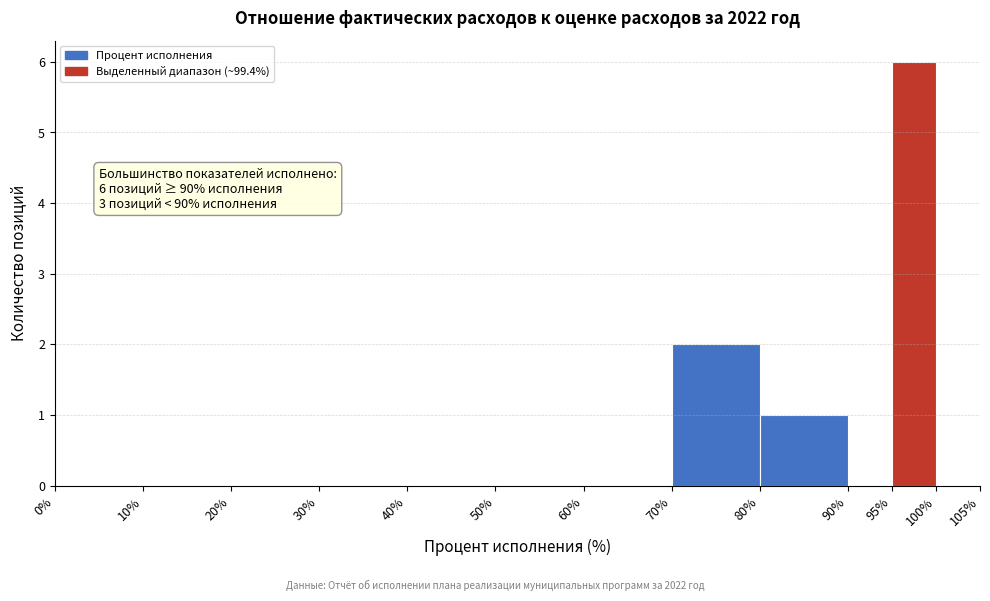

Which range on the x-axis has the tallest bar?

95% to 100%